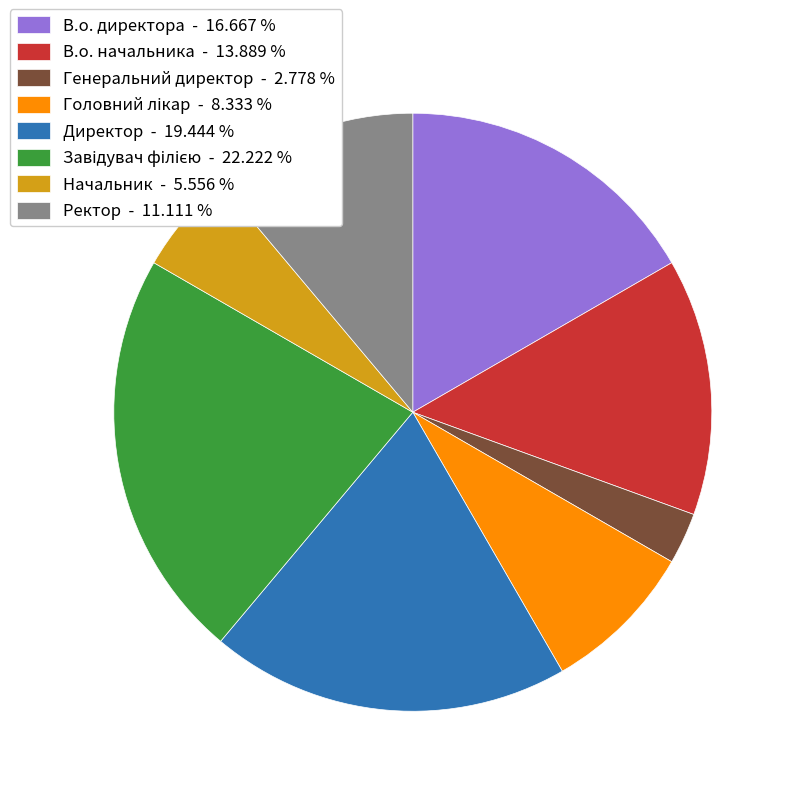

Count the number of slices in the pie.

8